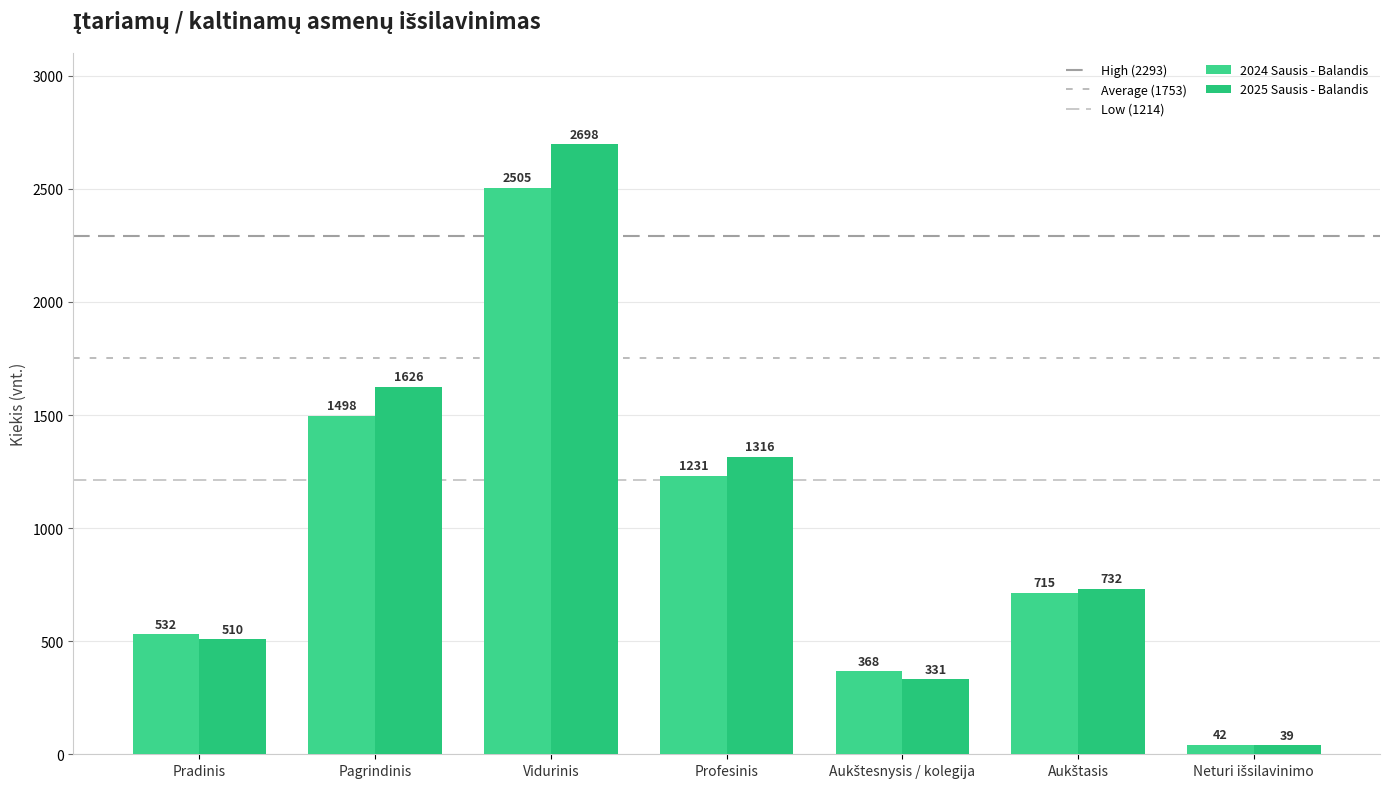

Which series has the largest range (max minus min)?

2025 Sausis - Balandis